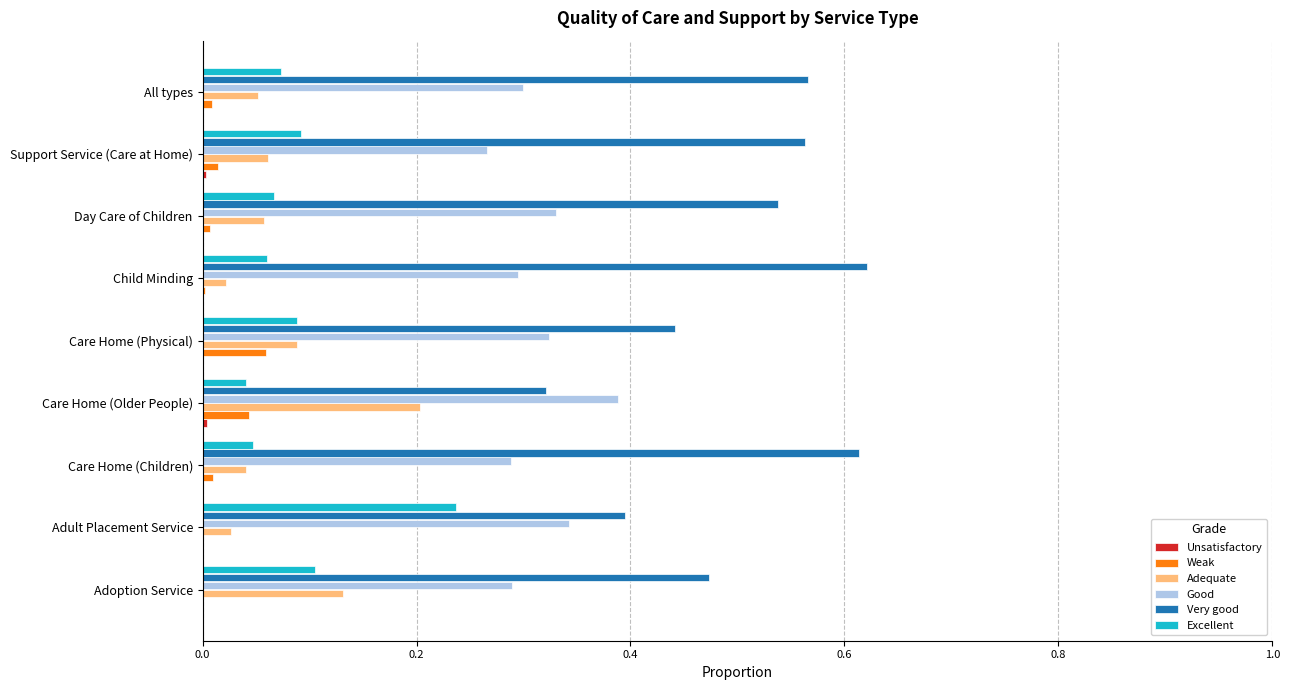

Which series has the largest total across all categories?

Very good